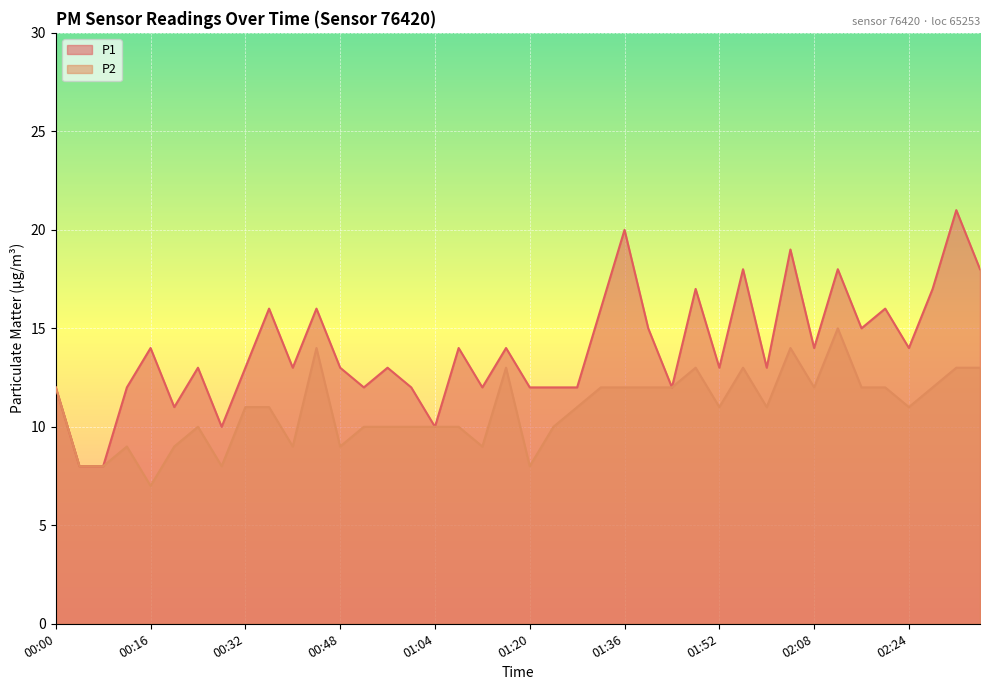

At how many categories does at least one series exceed 20?

1